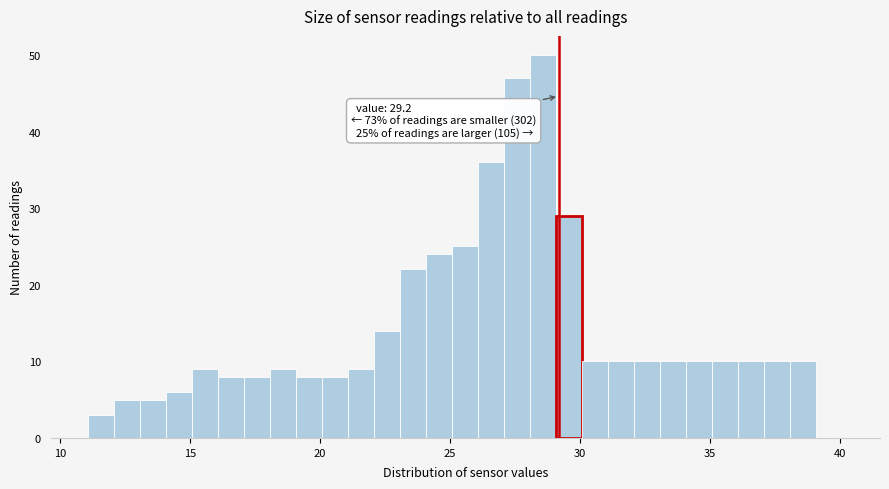

Around what value on the x-axis is the tallest bar? Give the approximate position of its centre, as read against the axis.

28.5